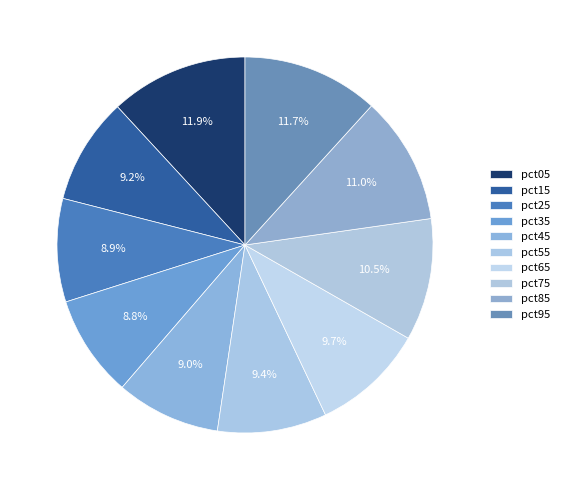

Which slice is the smallest?

pct35